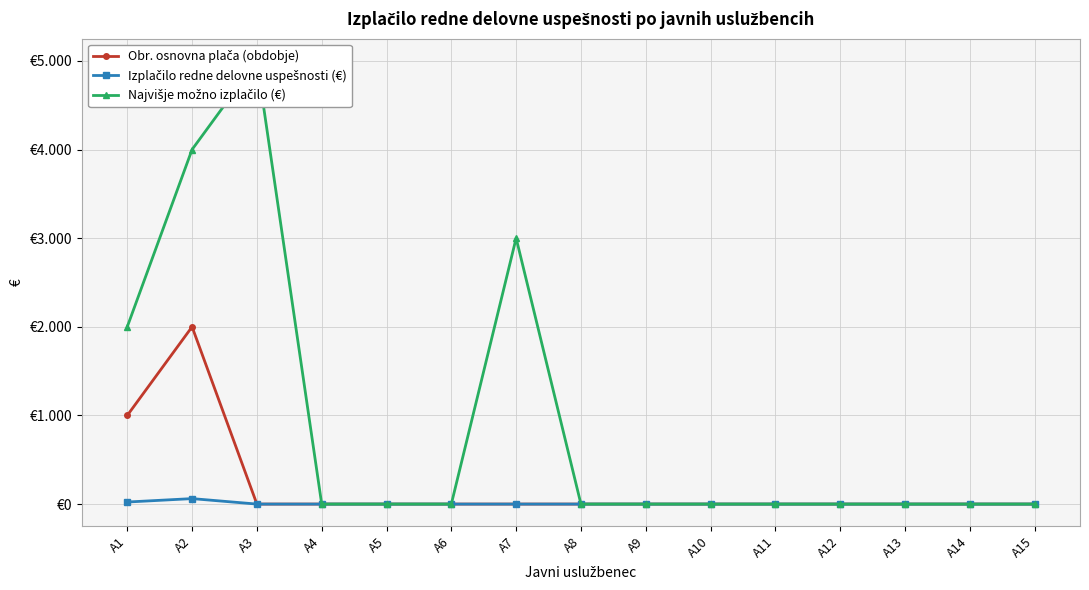

What is the difference between the maximum and minimum values in the Izplačilo redne delovne uspešnosti (€) series?

61.7